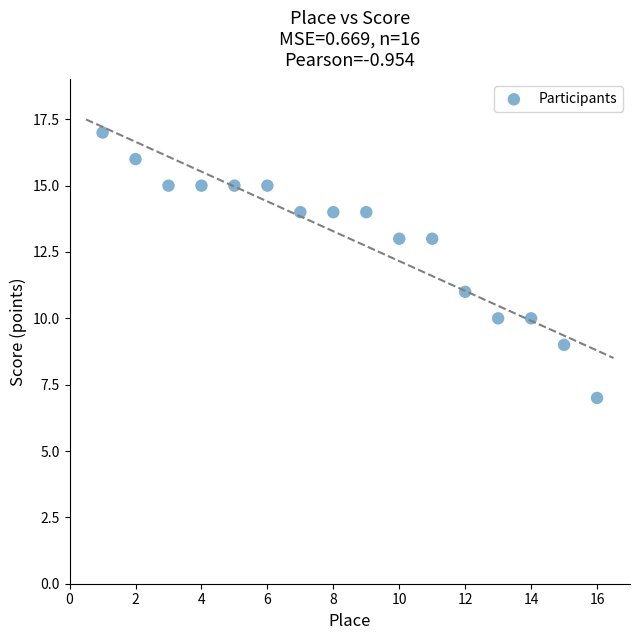

What is the range of Y values (max minus min)?

10